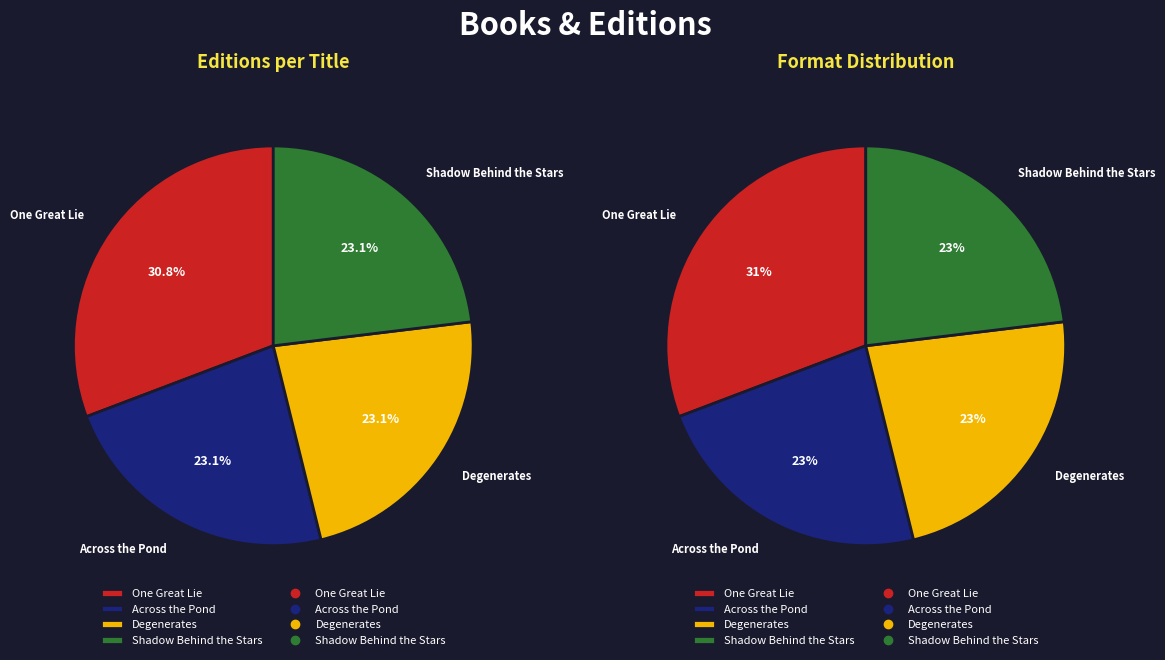

How many segments does this pie chart have?

4